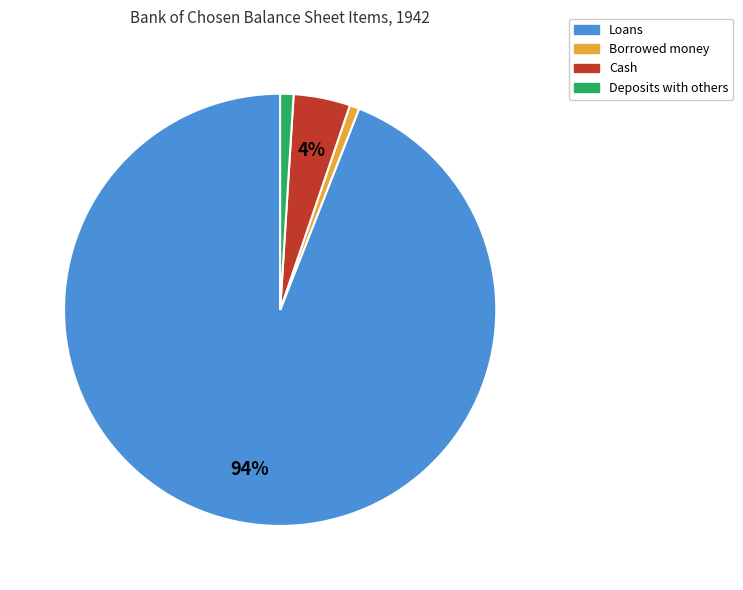

How many segments does this pie chart have?

4